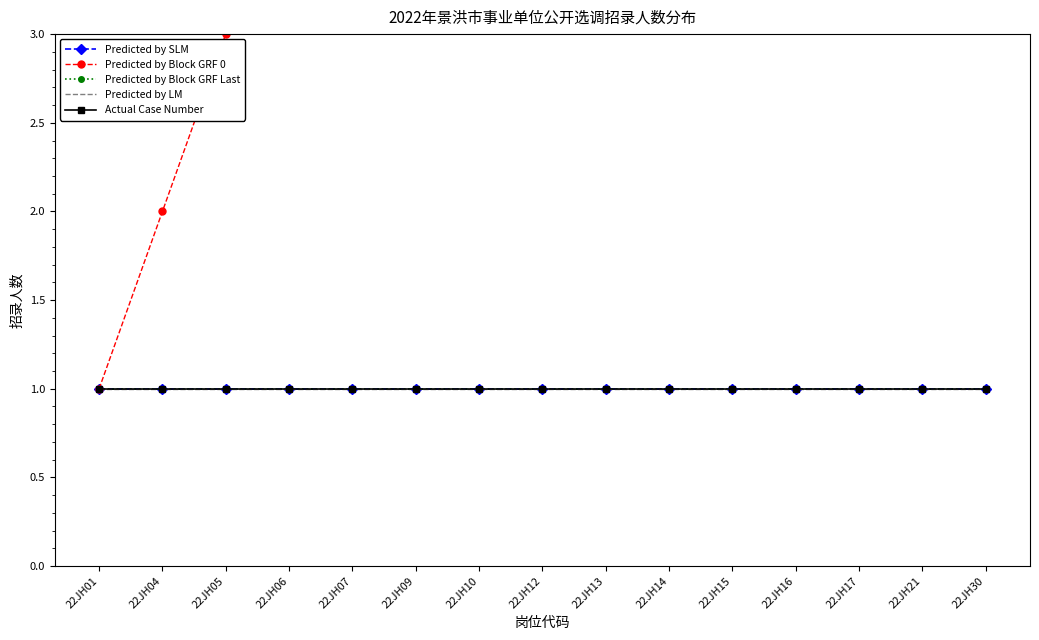

What is the sum of all Predicted by Block GRF 0 values?

120